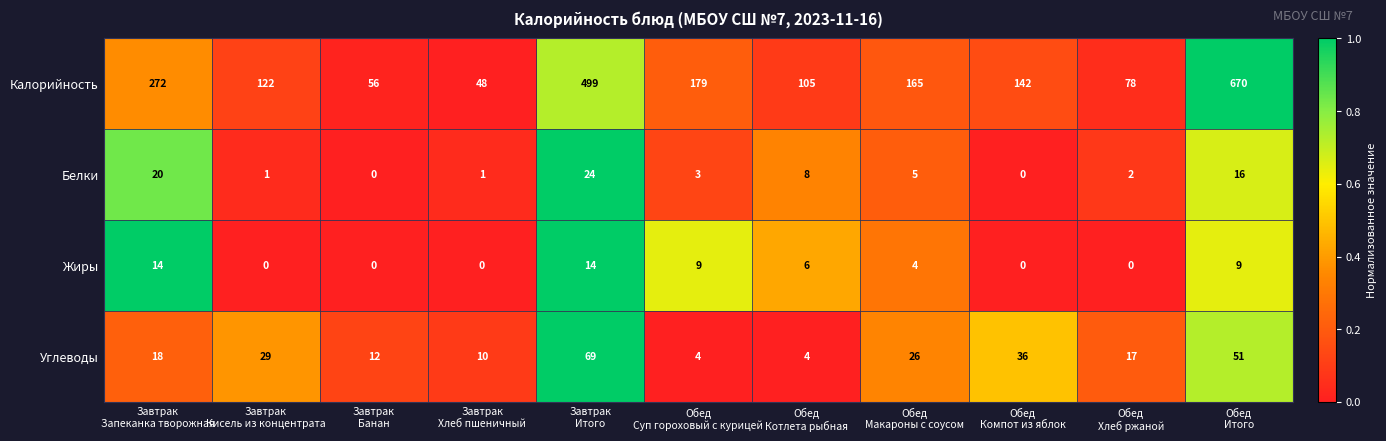

Which series has the largest total across all categories?

Калорийность